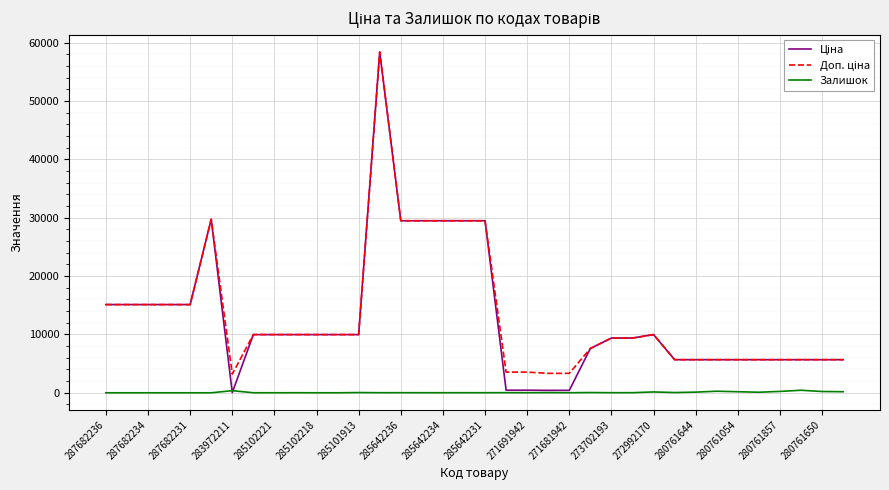

Does the chart have visible grid lines?

Yes